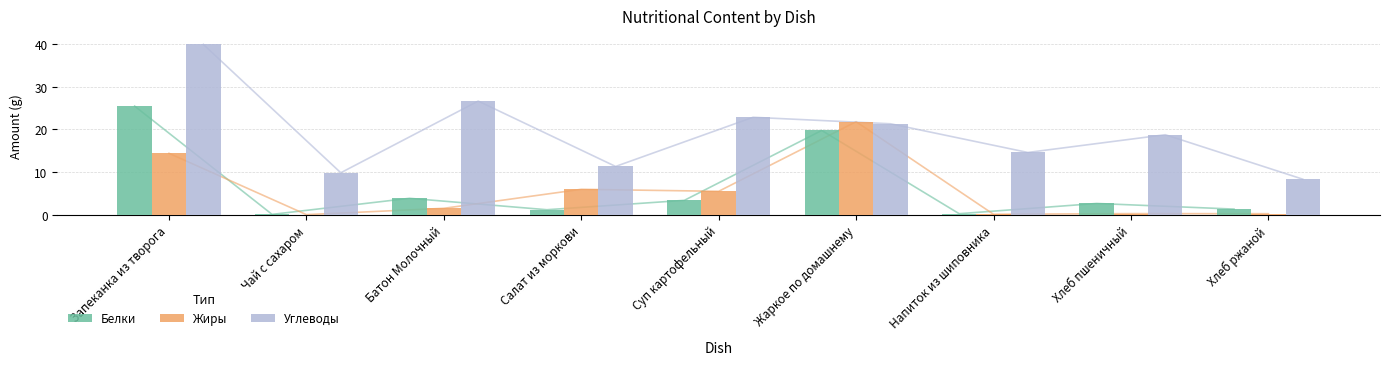

What is the total value across all series at Запеканка из творога?

79.8